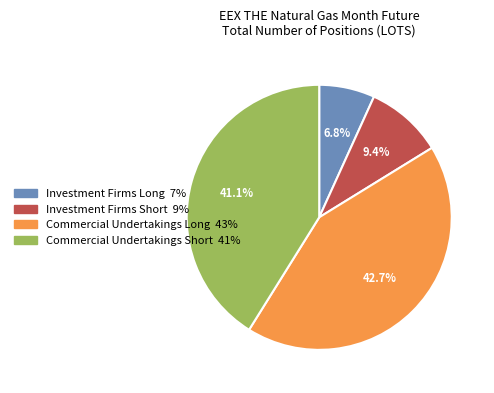

What percentage is the Investment Firms Long slice, to the nearest percent?

7%